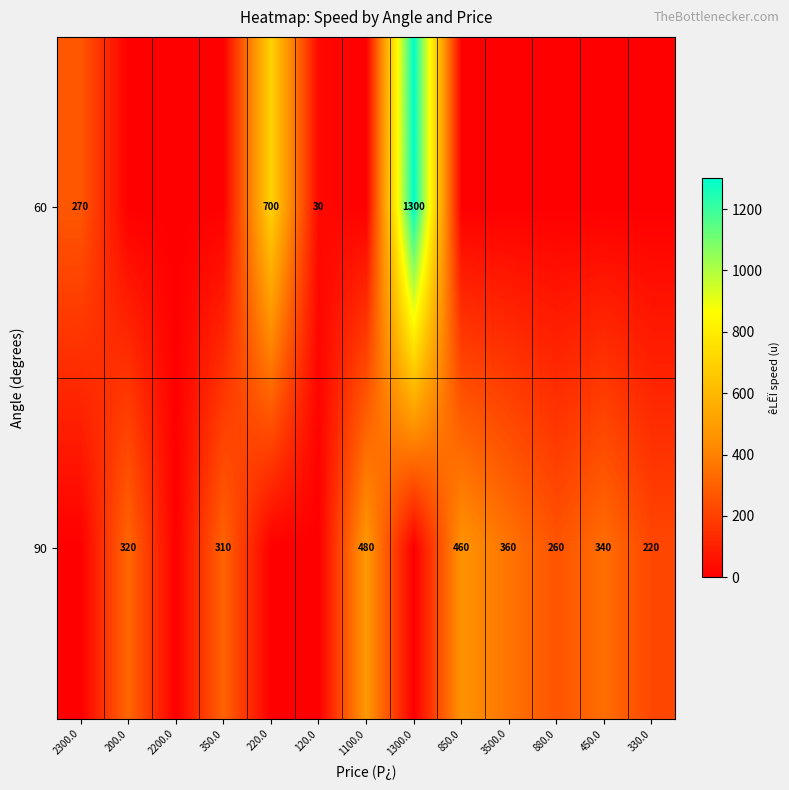

True or false: 90 has a value of 187 at 350.0.

False